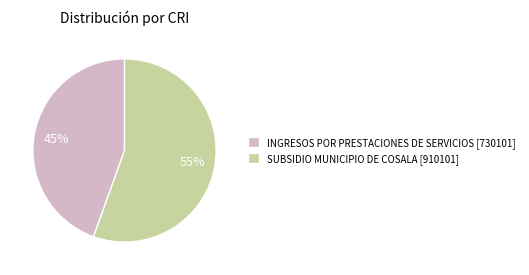

To the nearest percent, what percentage of the pie is SUBSIDIO MUNICIPIO DE COSALA?

55%